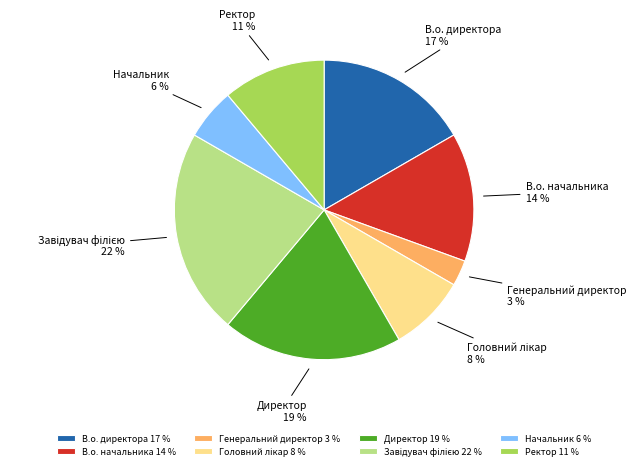

Do Директор and Генеральний директор together represent more than half of the pie?

No